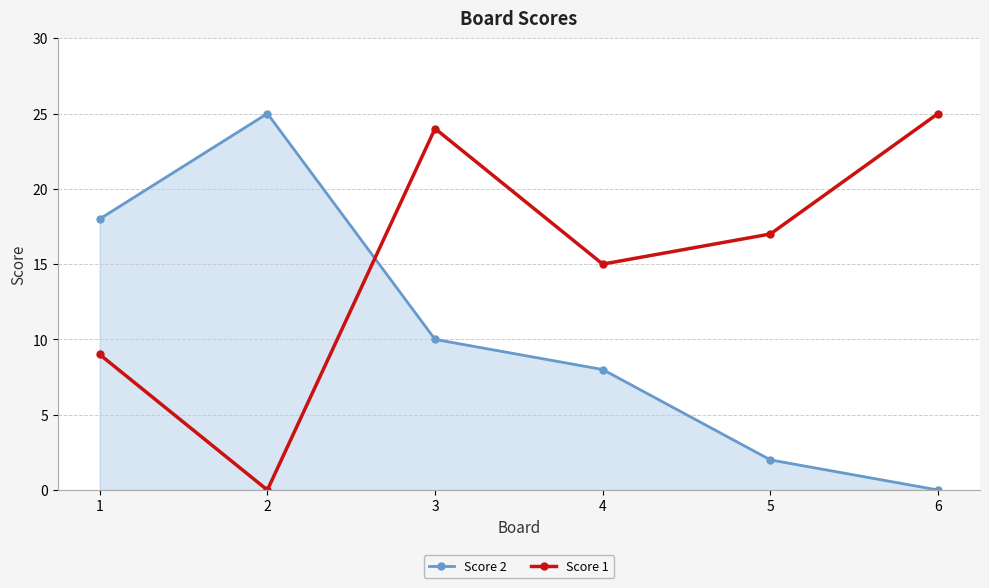

Between which two adjacent categories do Score 1 and Score 2 first intersect?

2 and 3